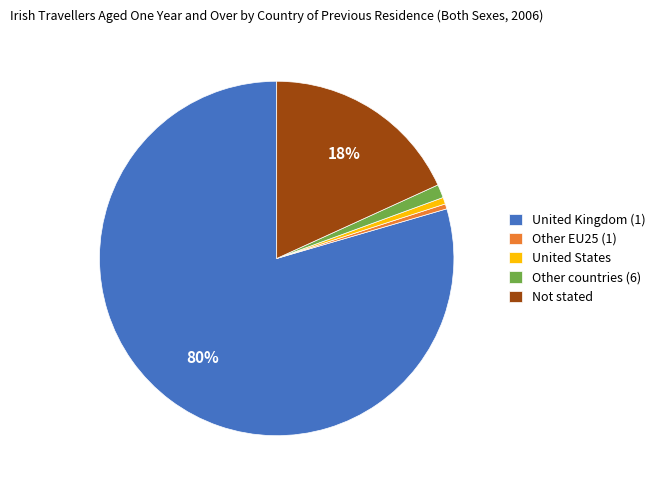

Which category has the biggest portion of the pie?

United Kingdom (1)